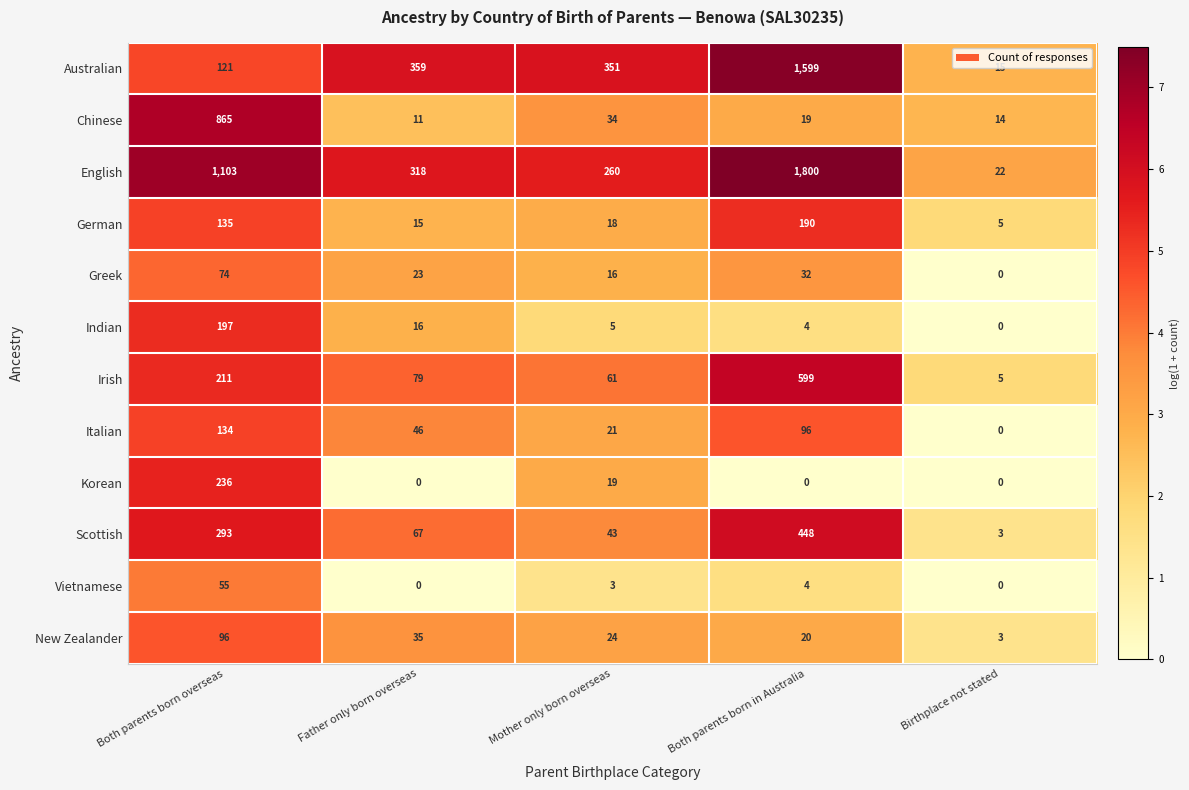

What is the difference between the Australian values at Both parents born overseas and Mother only born overseas?

230